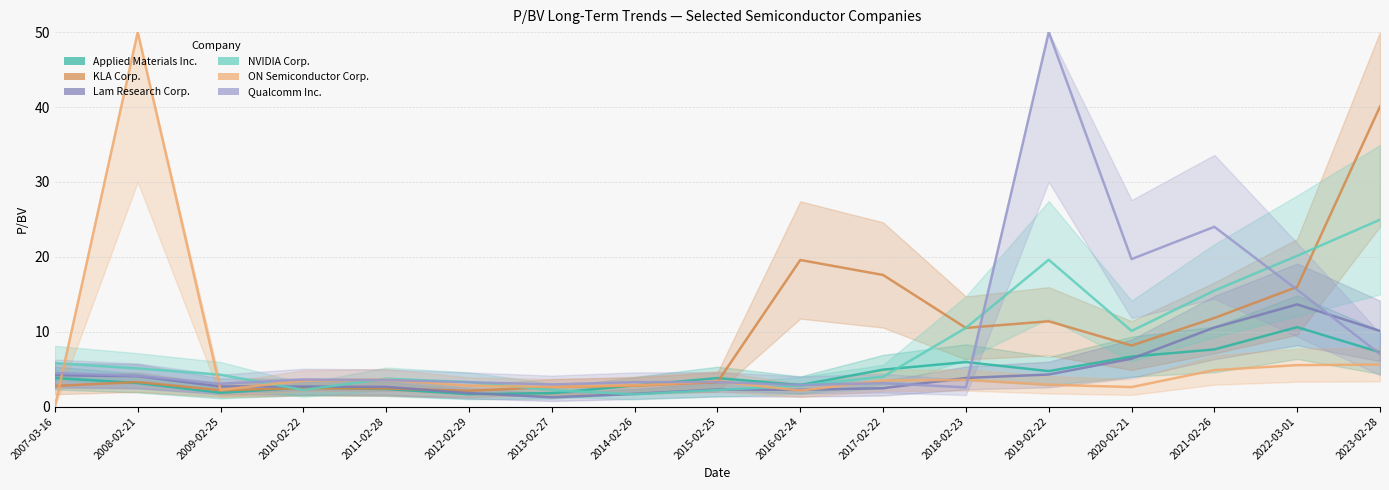

Is this an area chart (filled region under the line)?

No